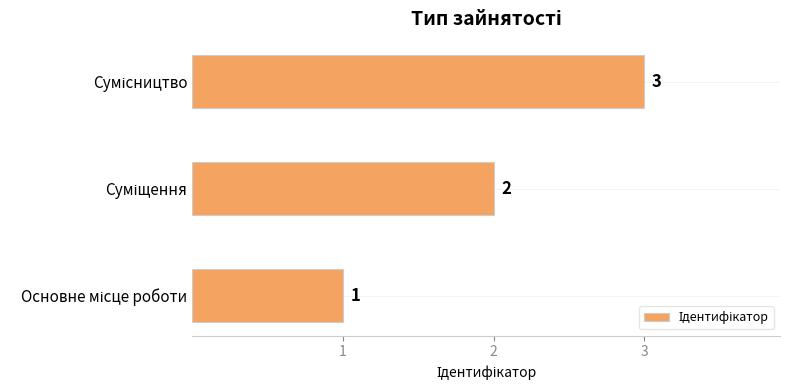

How many bars are there in total?

3